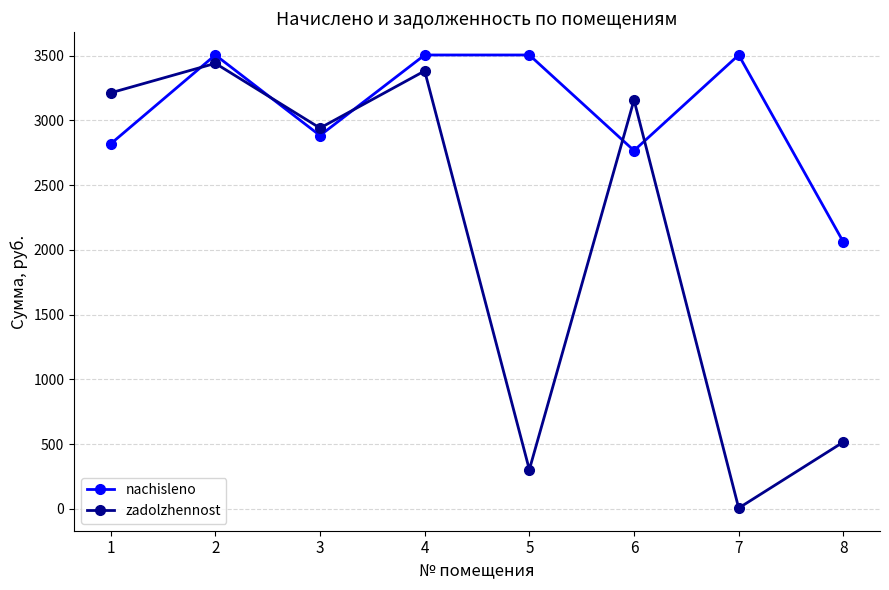

Which series ends up on top after the final intersection of zadolzhennost and nachisleno?

nachisleno